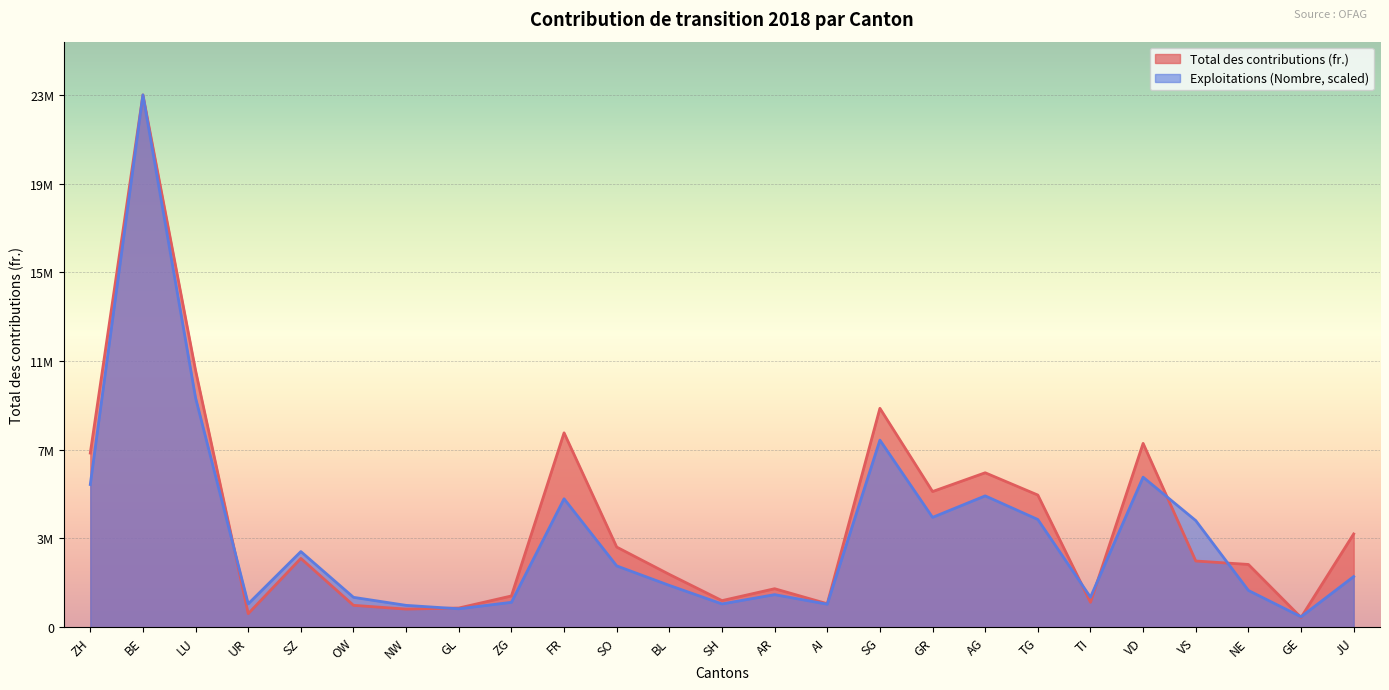

In Total des contributions, how many points are lower than both neighbors (excluding endpoints)?

7